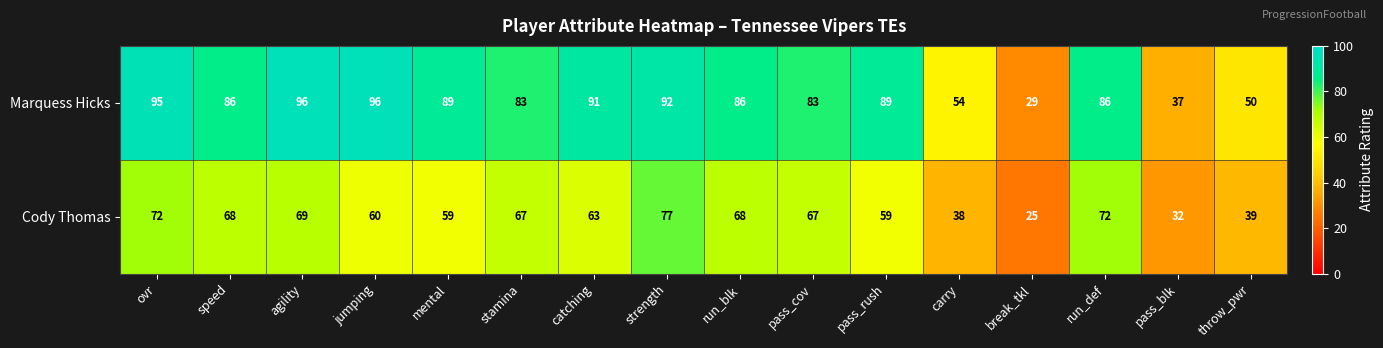

The Marquess Hicks series shows 54 at speed. True or false?

False